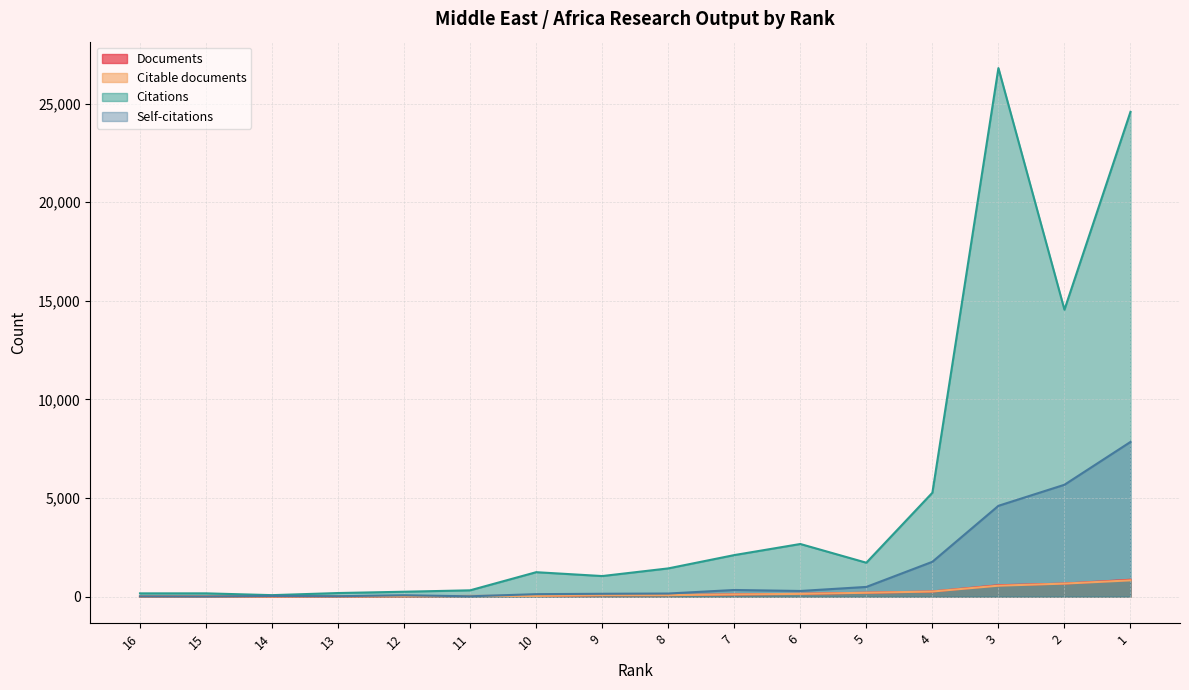

True or false: Citable documents and Documents intersect in this chart.

False